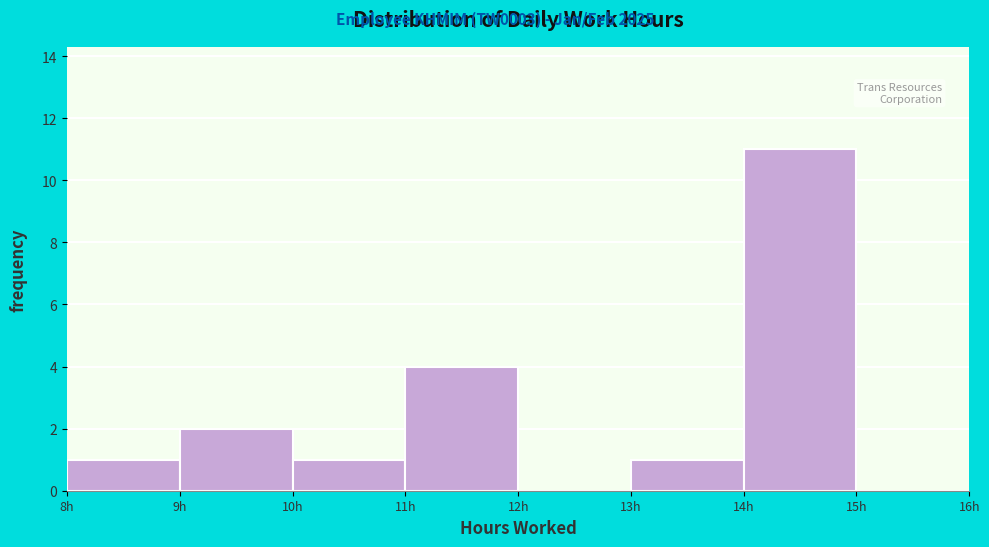

How tall is the bar that spans 13 to 14 on the x-axis? The values are not printed on the chart, so give them approximately, as read against the axis.

1